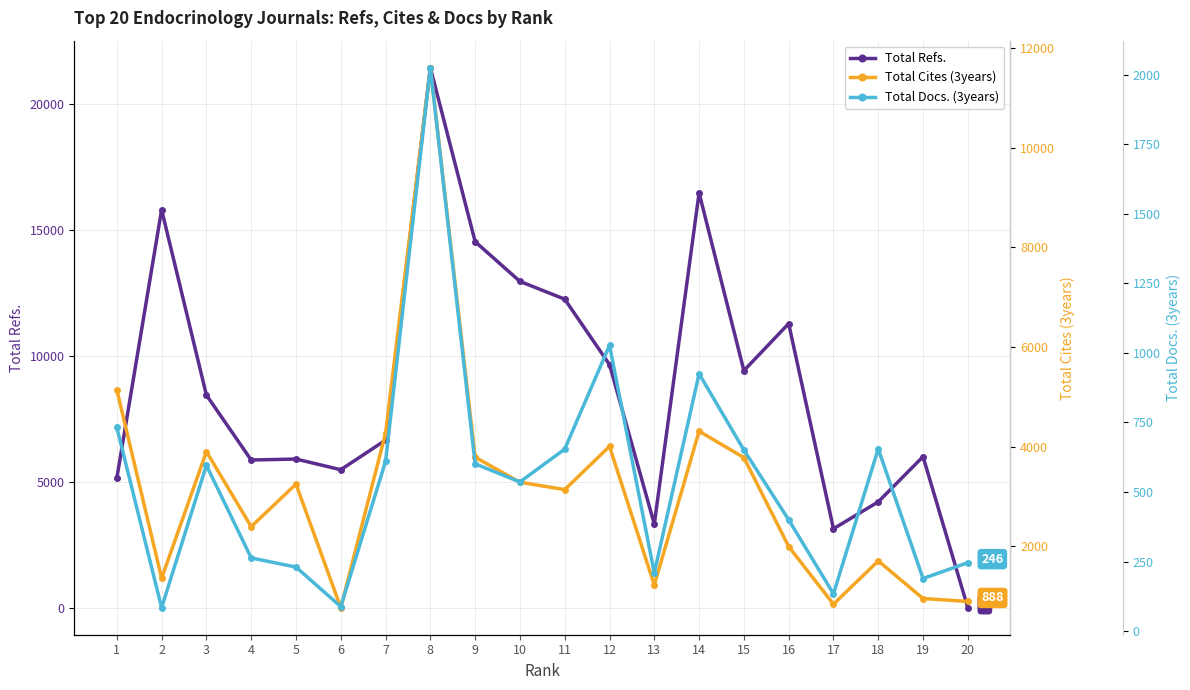

Where is Total Cites (3years) nearest to the value 6185?

1